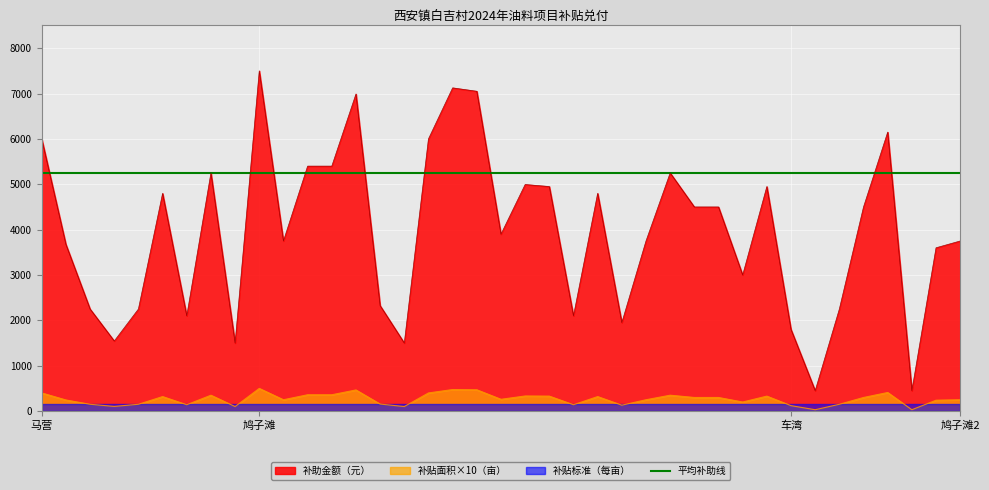

True or false: 补助金额（元） and 补贴面积×10（亩） intersect in this chart.

False